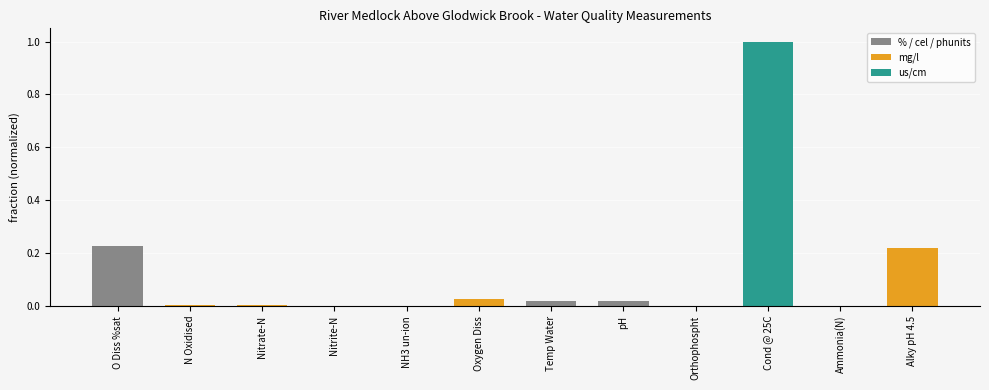

At which category does the chart reach its peak across all series?

Cond @ 25C